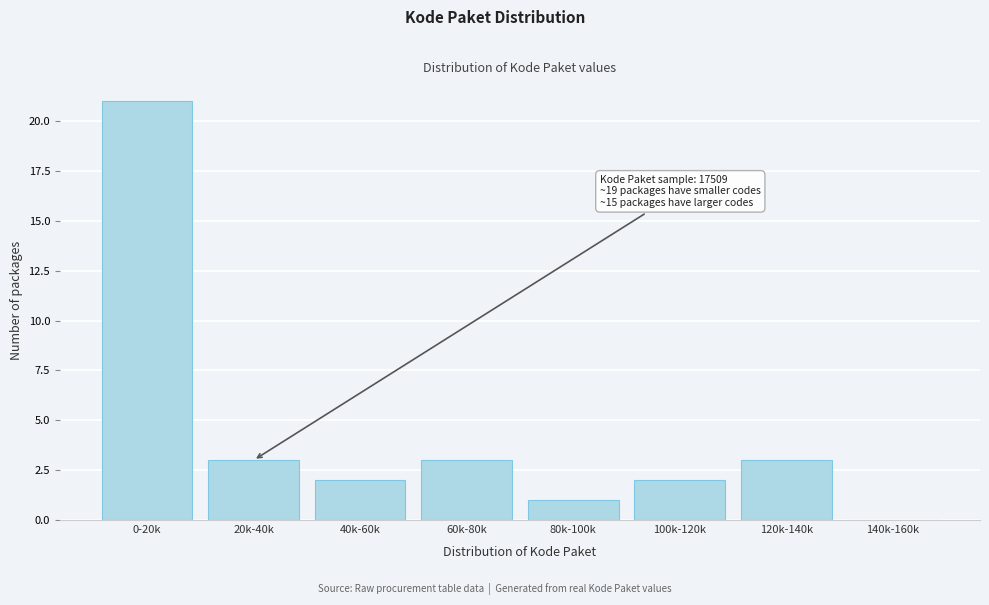

Reading left to right, list all the values displayed in this chart.

0-20k=21	20k-40k=3	40k-60k=2	60k-80k=3	80k-100k=1	100k-120k=2	120k-140k=3	140k-160k=0